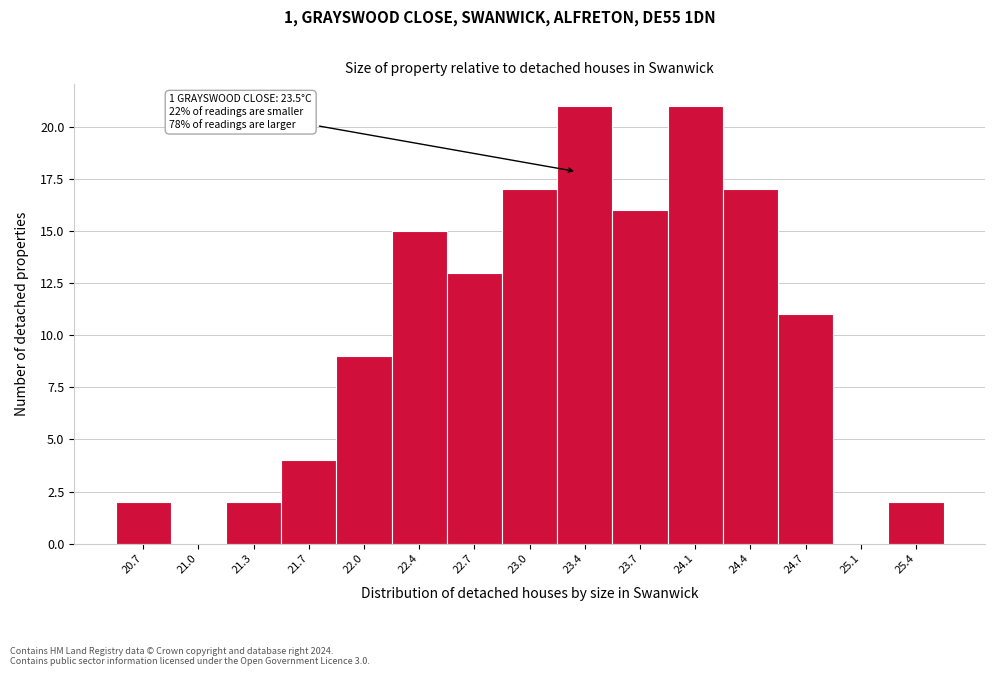

Reading right to left, list all the values displayed in this chart.

25.4=2	25.1=0	24.7=11	24.4=17	24.1=21	23.7=16	23.4=21	23.0=17	22.7=13	22.4=15	22.0=9	21.7=4	21.3=2	21.0=0	20.7=2